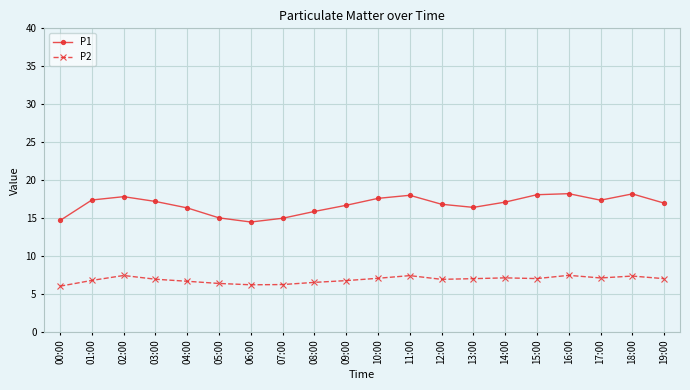

What is the spread (max minus min) of values at 11:00?

10.6